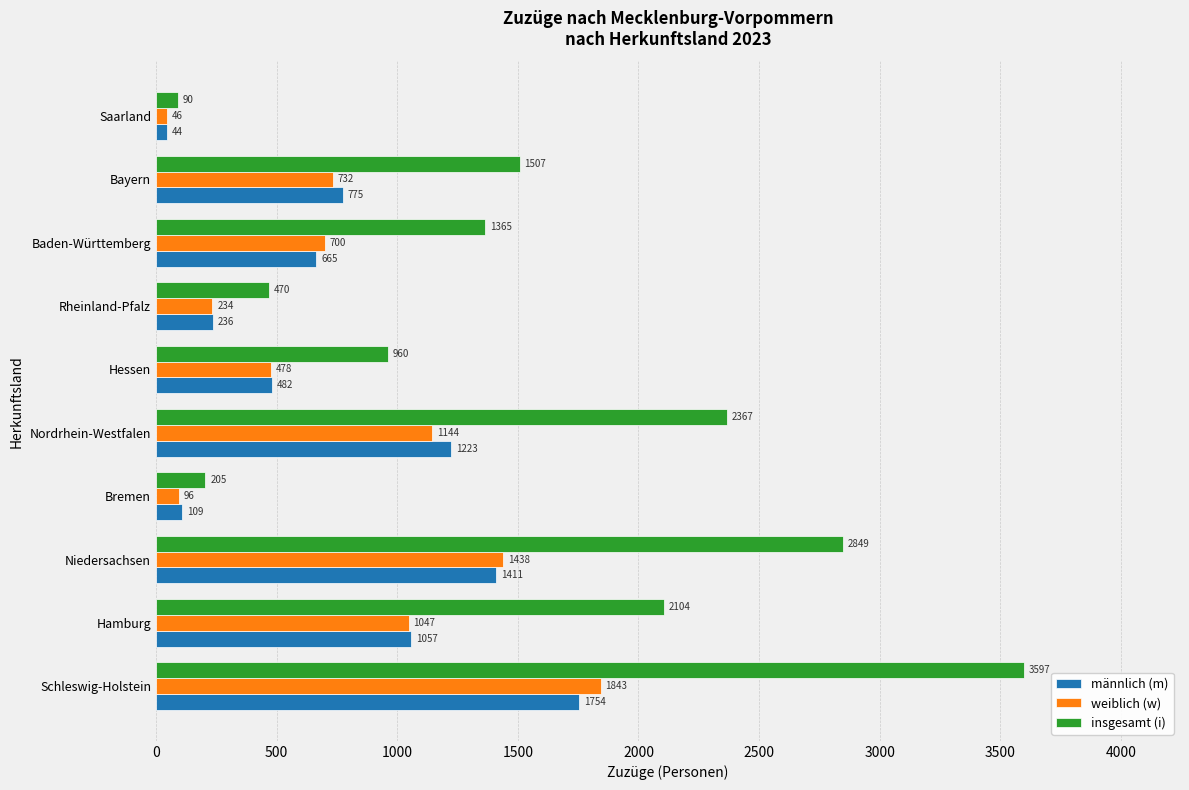

What is the sum of all männlich (m) values?

7756